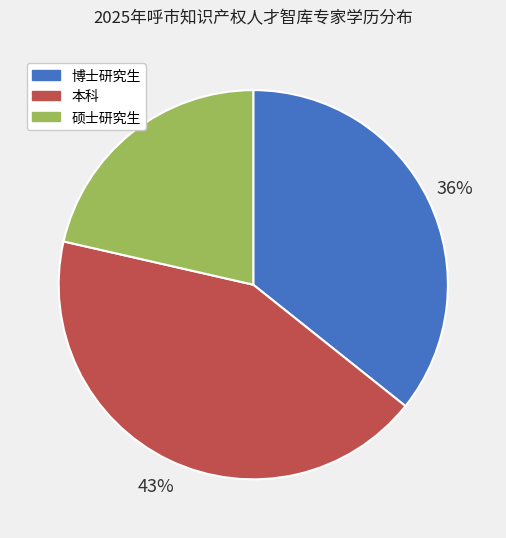

Which slice is the smallest?

硕士研究生